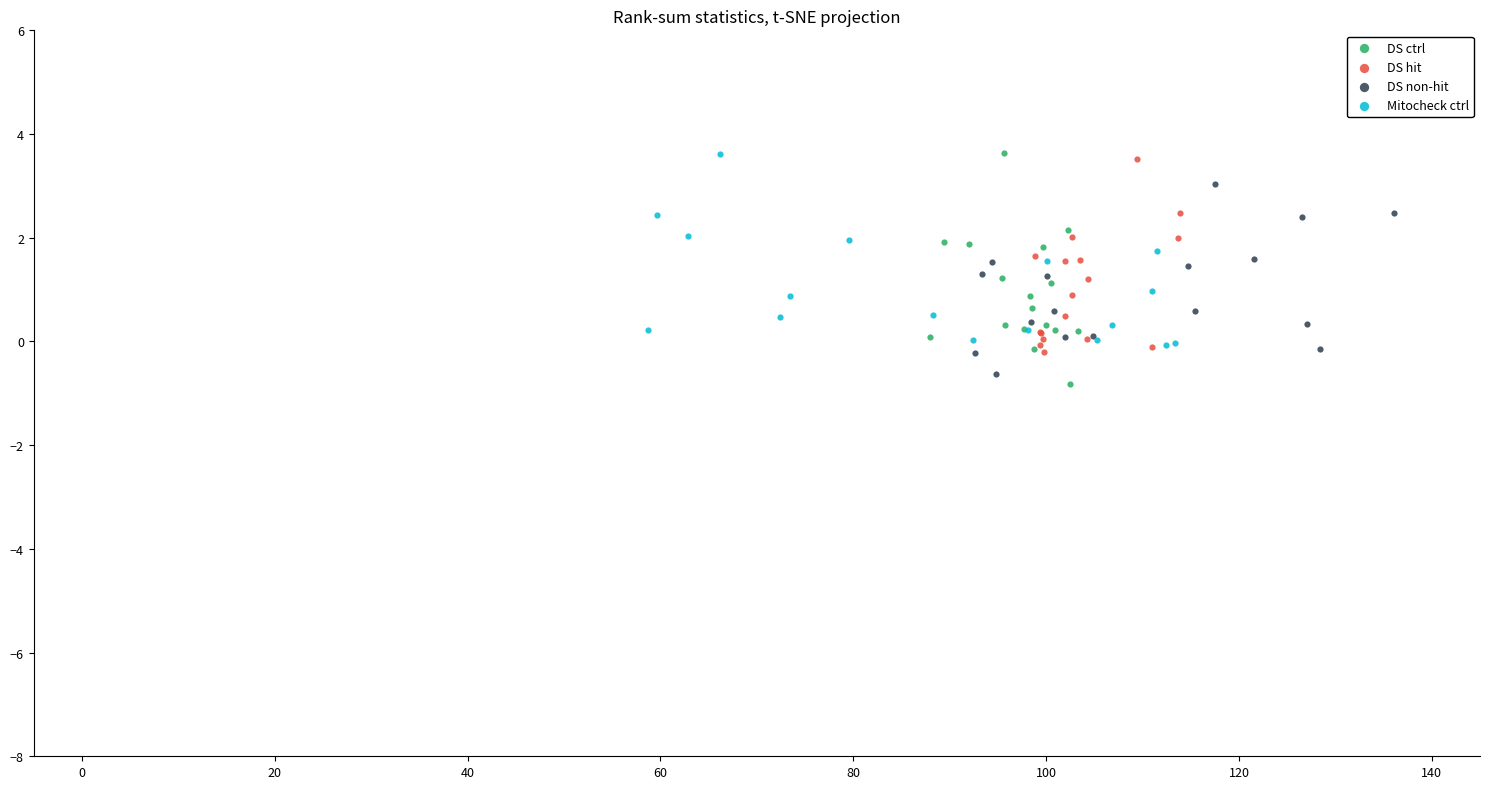

Which series contains the lowest Y value?

DS ctrl